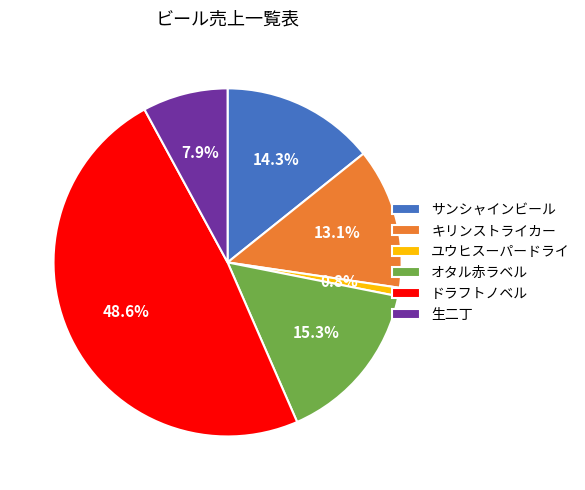

How many segments does this pie chart have?

6